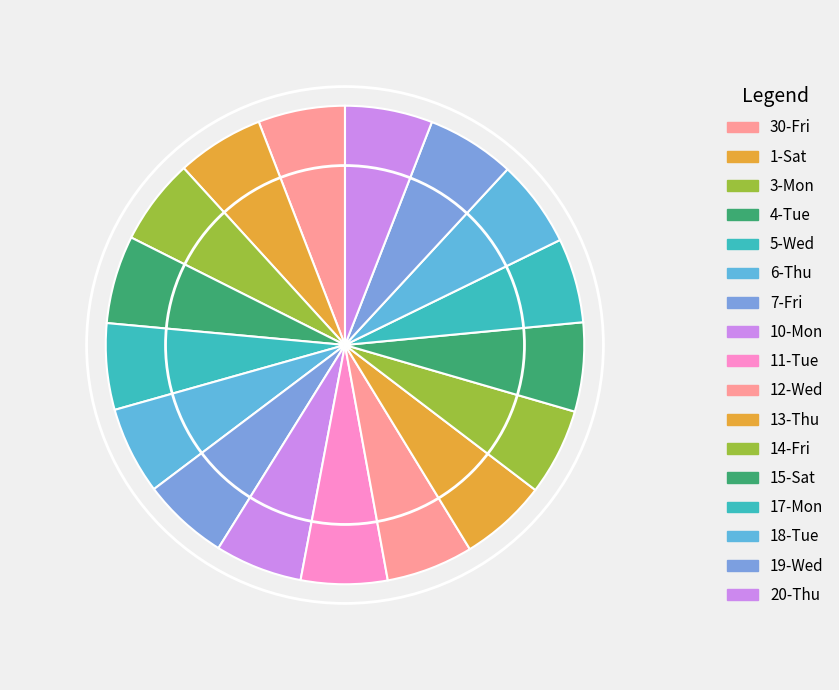

What is the change in value from 1-Sat to 15-Sat?

+0.2